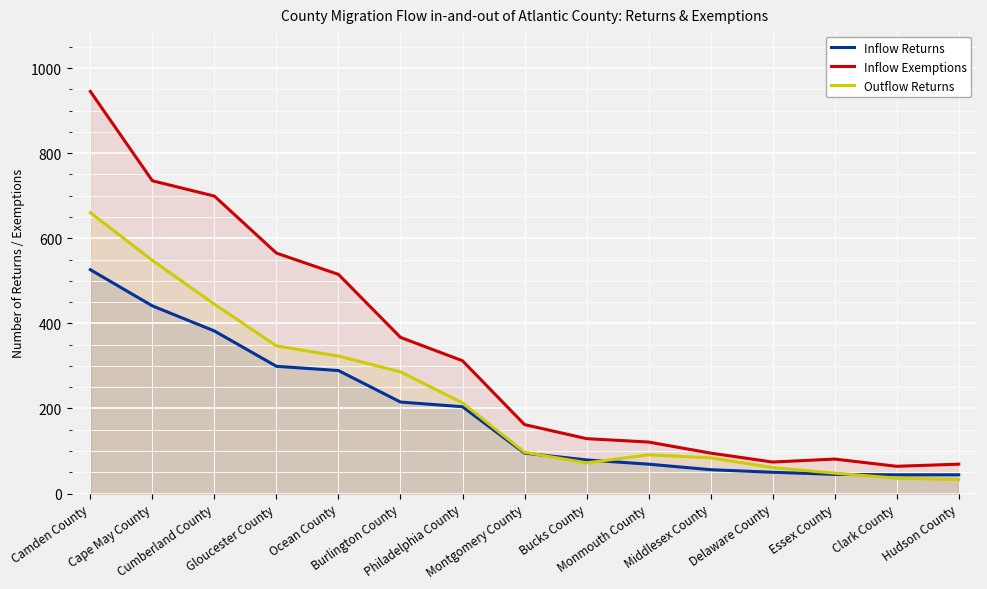

Which series has the largest total across all categories?

Inflow Exemptions